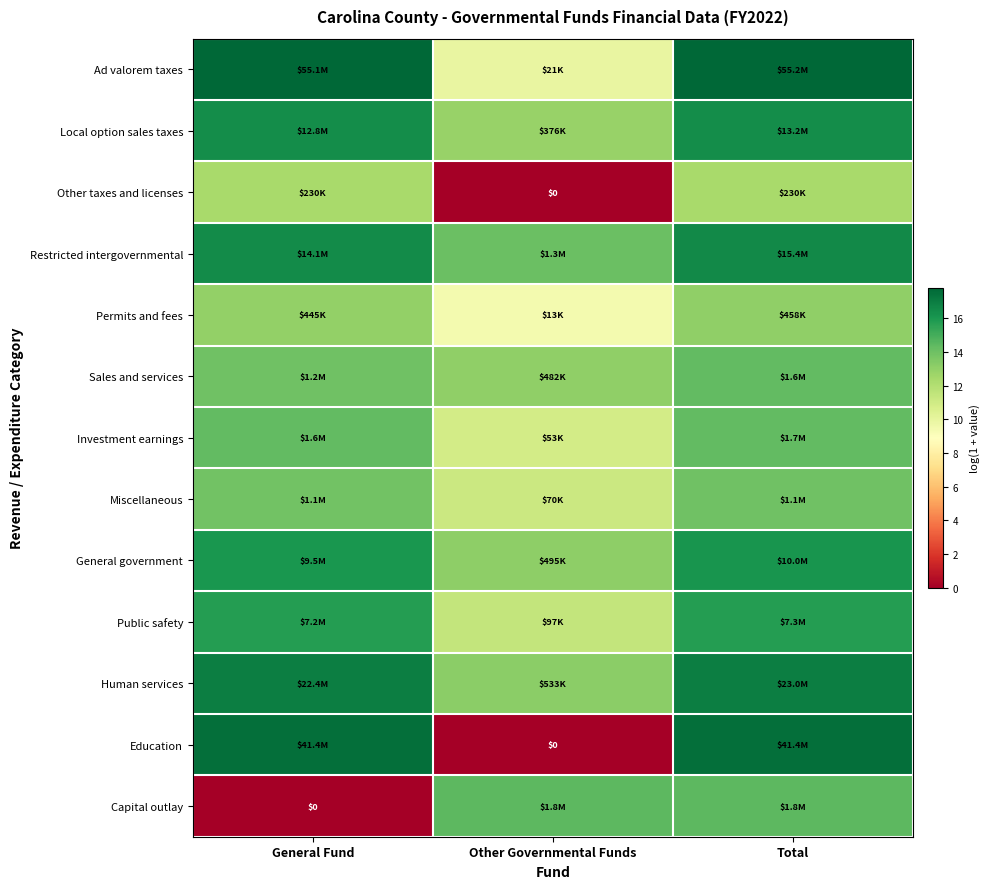

Between Total and General Fund, which is larger?

Total